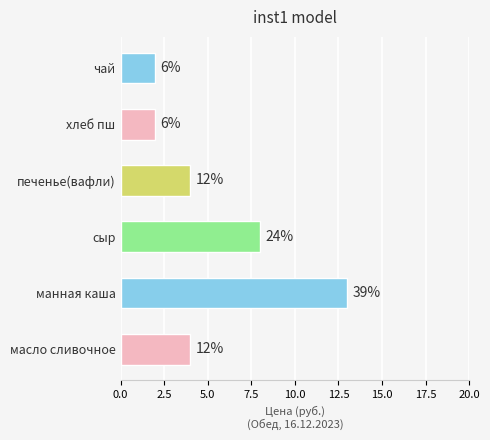

How many bars are there in total?

6